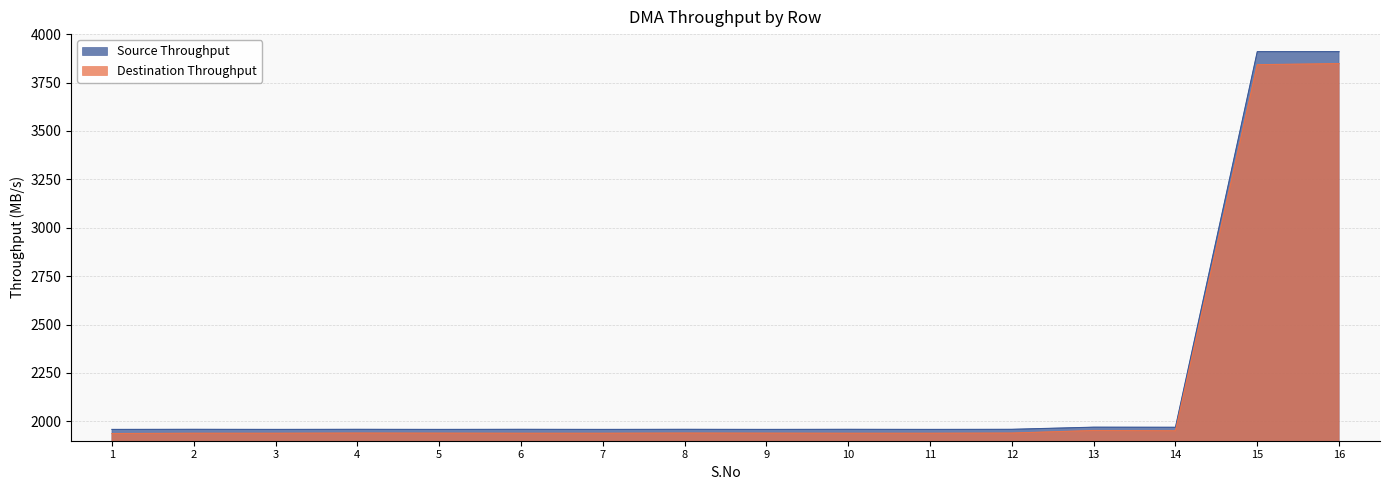

True or false: Destination Throughput has more than 2 points higher than both neighbors.

True